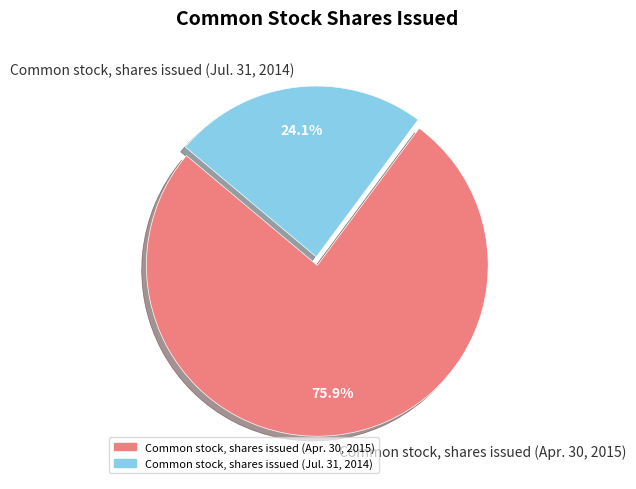

Is it true that Common stock, shares issued (Jul. 31, 2014) is 31% of the pie?

False